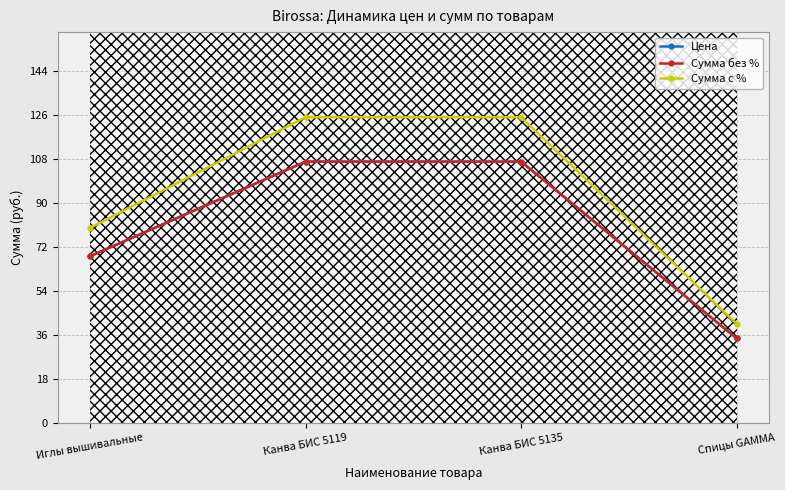

Reading right to left, transcribe all the data shown in this chart.

Цена: 34.7	107.0	107.0	68.2
Сумма без %: 34.7	107.0	107.0	68.2
Сумма с %: 40.6	125.2	125.2	79.8